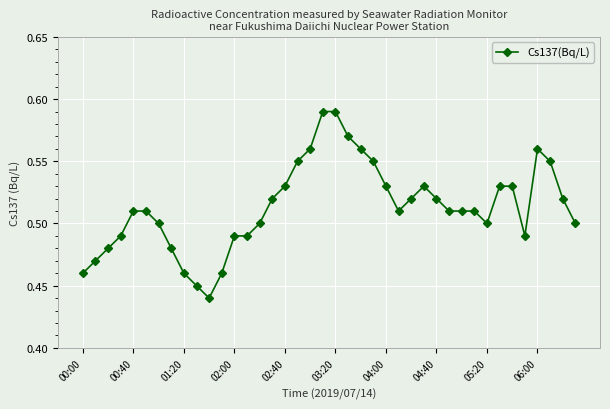

What is the sum of all values?

20.5